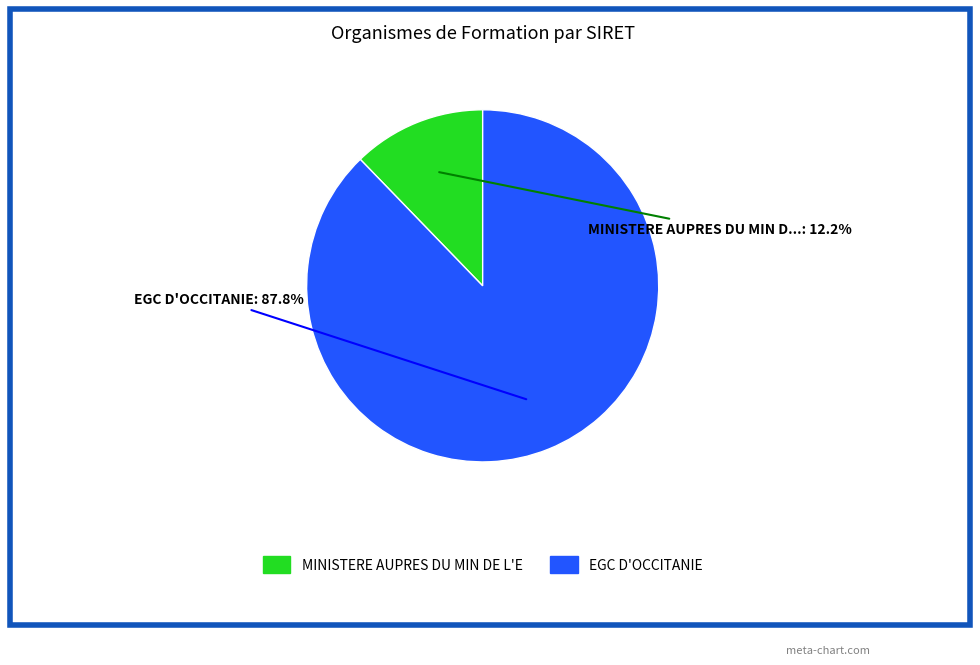

Is there a majority slice in this chart?

Yes